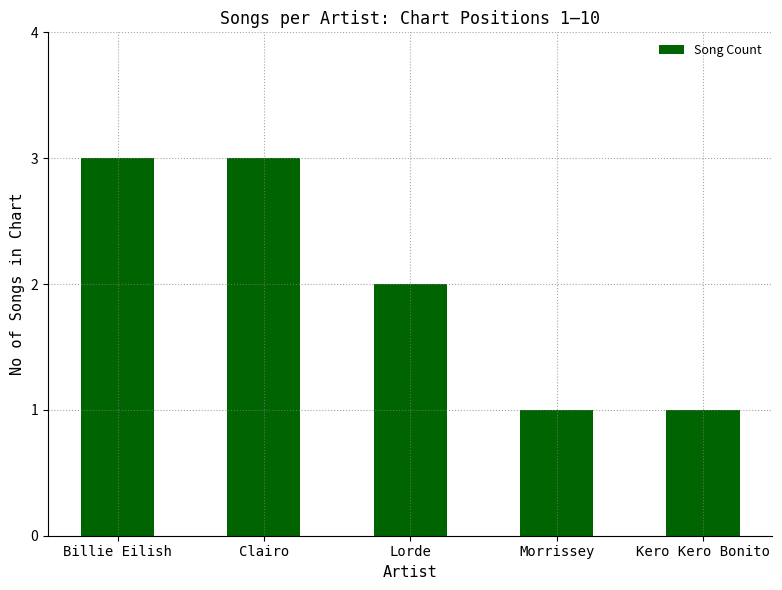

How many series are shown in this chart?

1